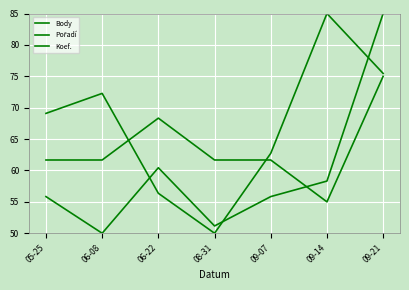

Does the chart display data point markers on the line(s)?

No